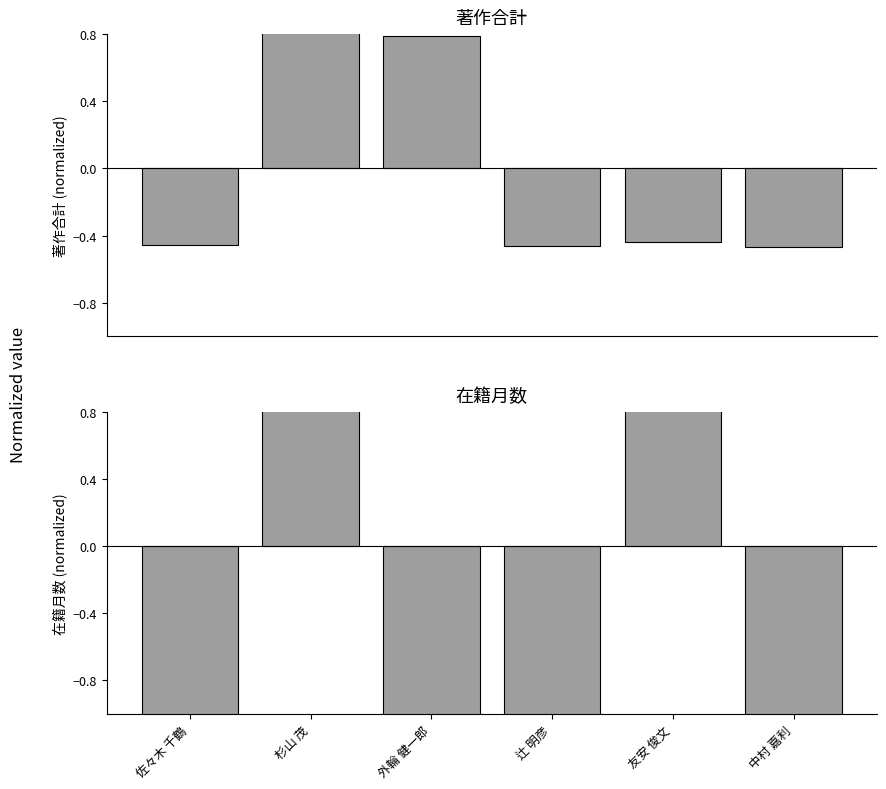

List the series in order of their overall mean, lowest first.

著作合計, 在籍月数